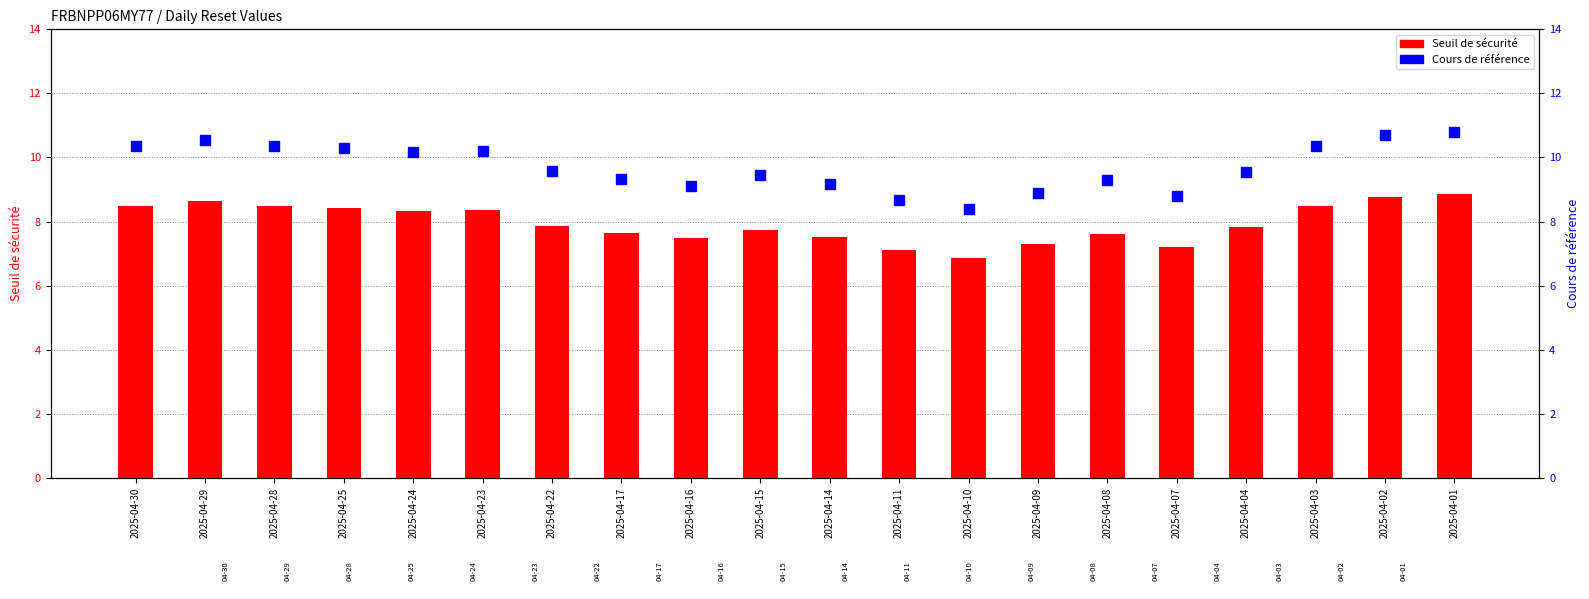

What is the smallest value displayed?

6.9